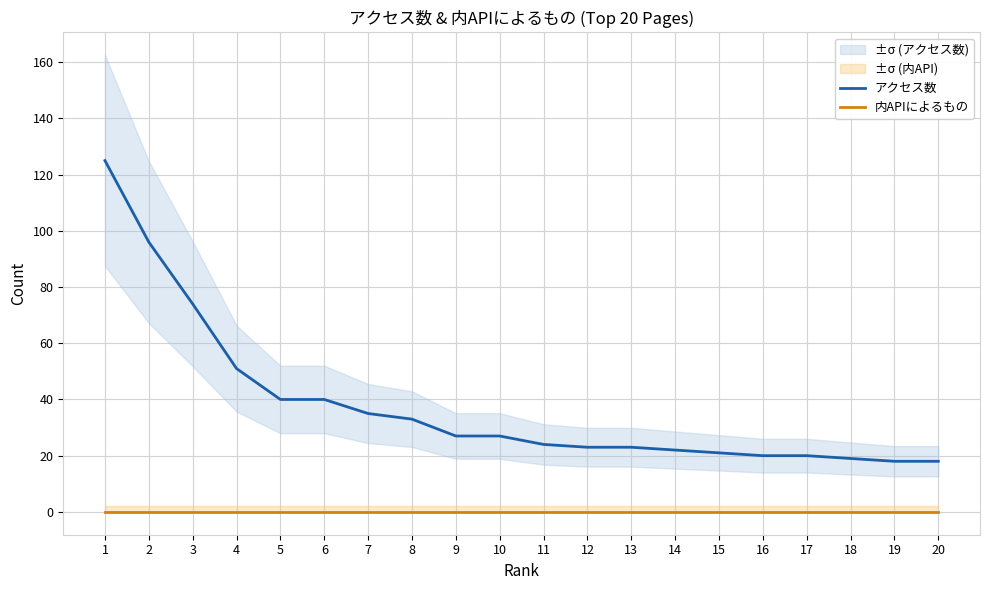

What is the total value across all series at 8?

33